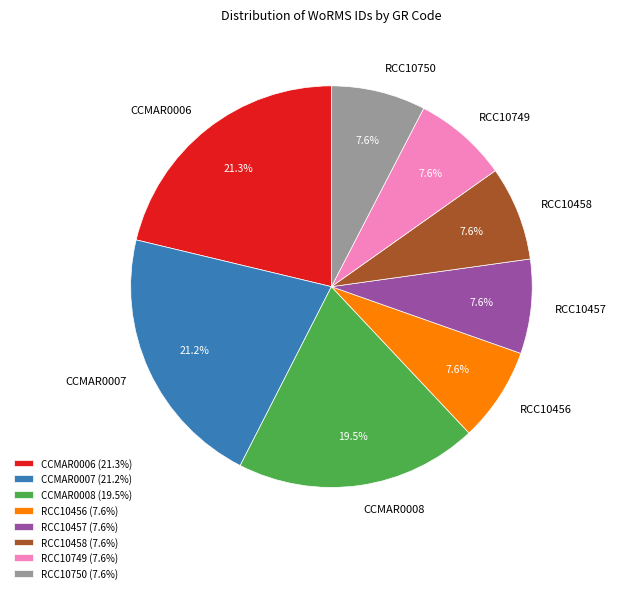

Between CCMAR0006 and RCC10750, which is larger?

CCMAR0006